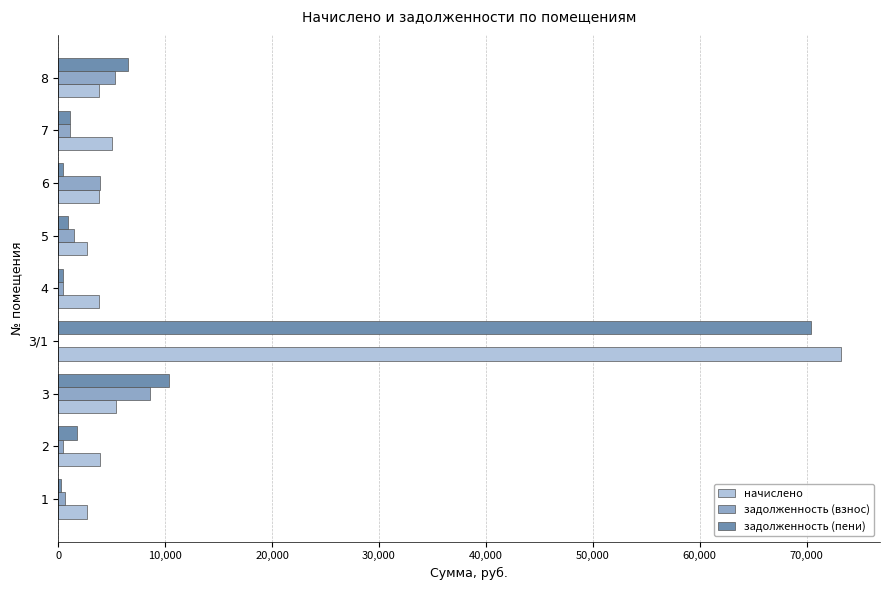

Is the value of задолженность (пени) at 6 greater than the value of начислено at 5?

No